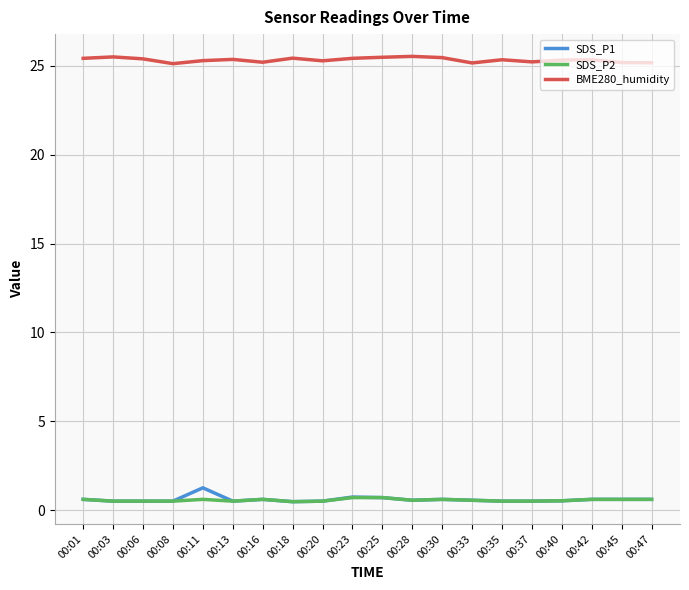

How many BME280_humidity values are between 25 and 26?

20